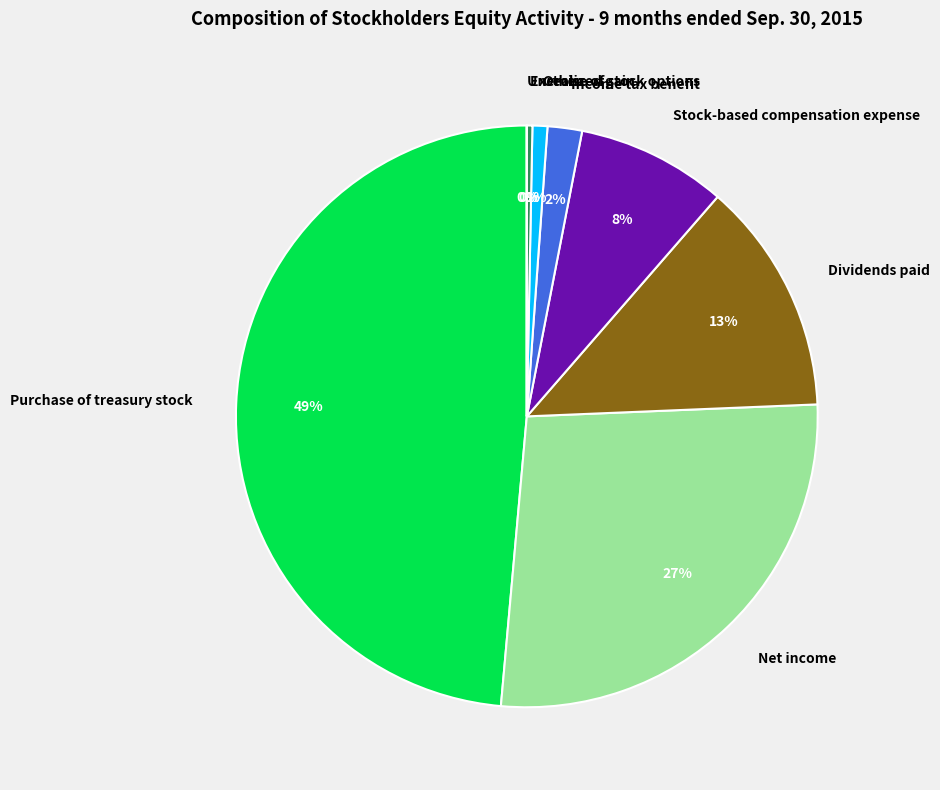

To the nearest percent, what is the average slice percentage?

12%